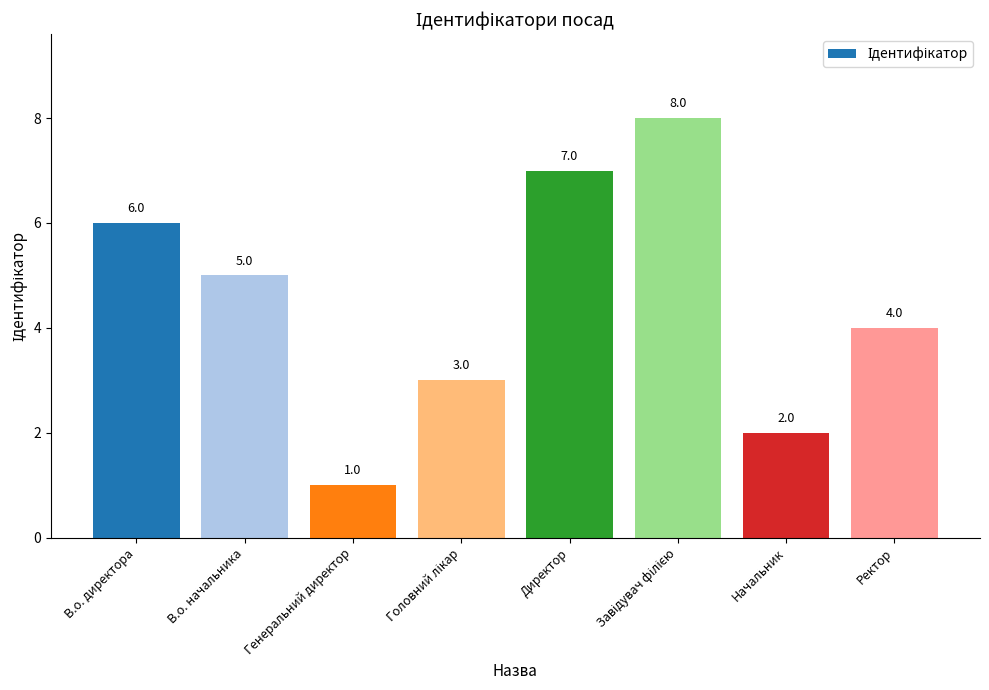

Which category has the lowest value across all series?

Генеральний директор